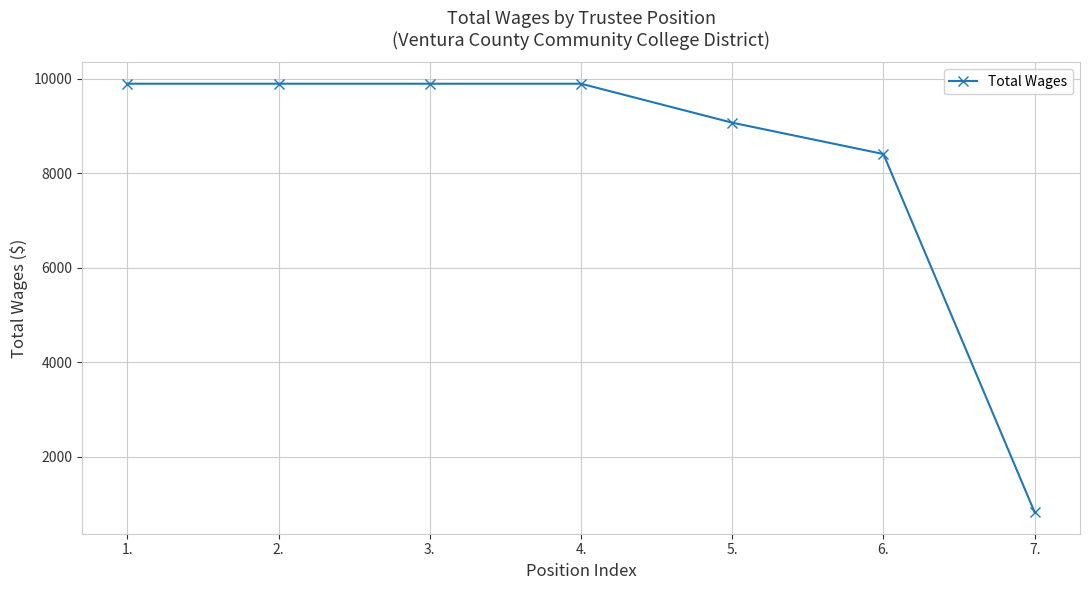

True or false: there are more than 2 points higher than both neighbors.

False